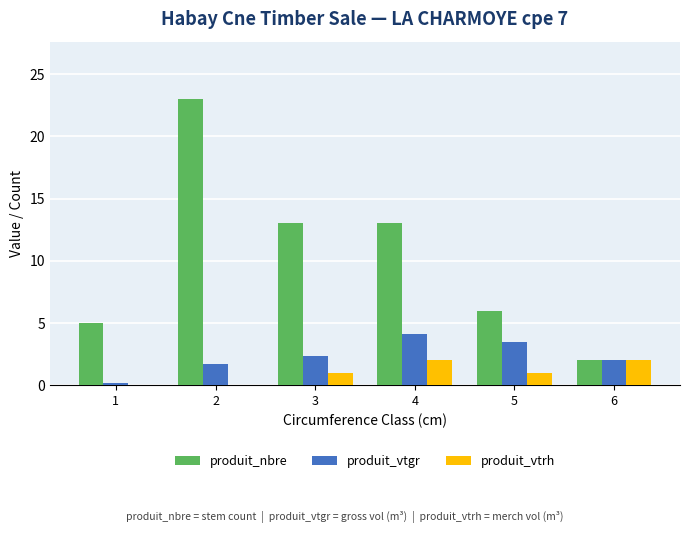

True or false: produit_nbre has a value of 8.4 at 1.

False